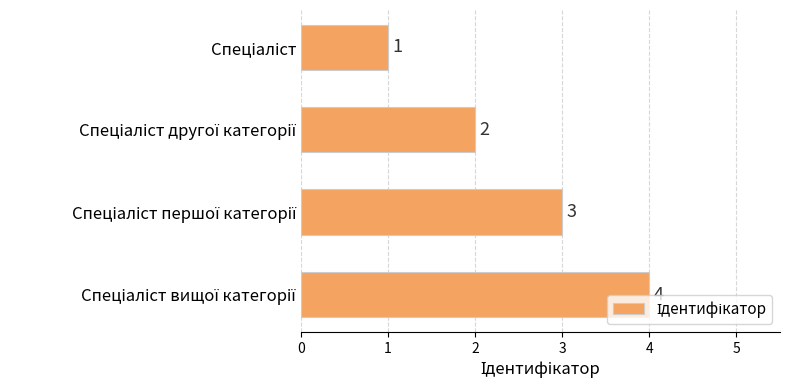

Count the values in the range 2 to 4.

3